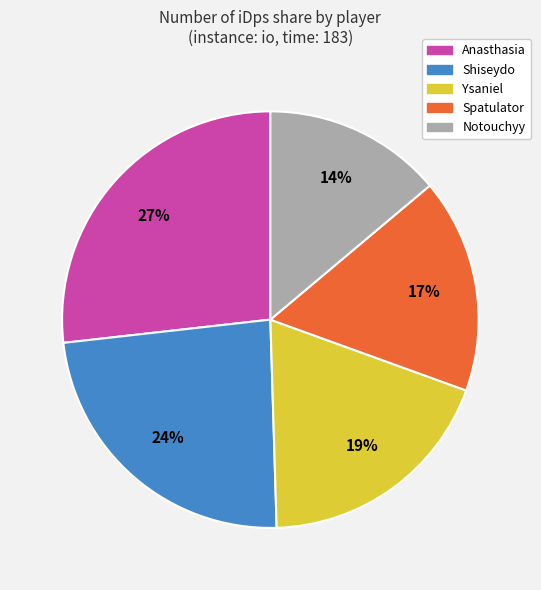

Is it true that Ysaniel is 24% of the pie?

False